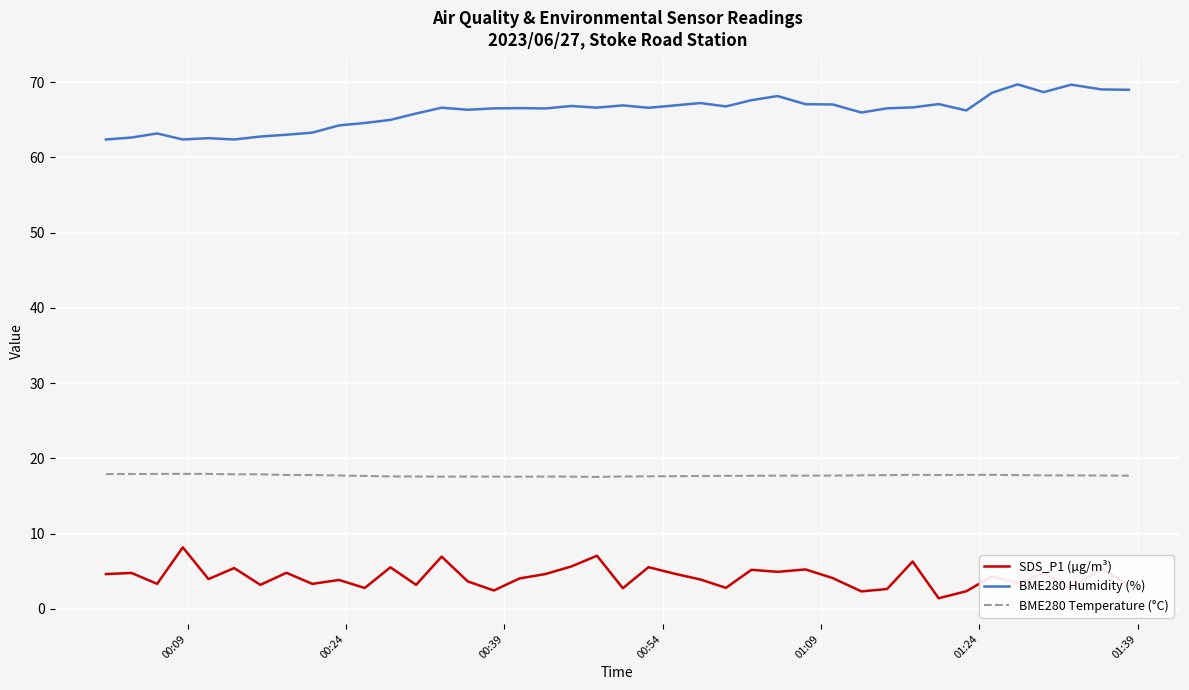

Which series has the largest total across all categories?

BME280 Humidity (%)